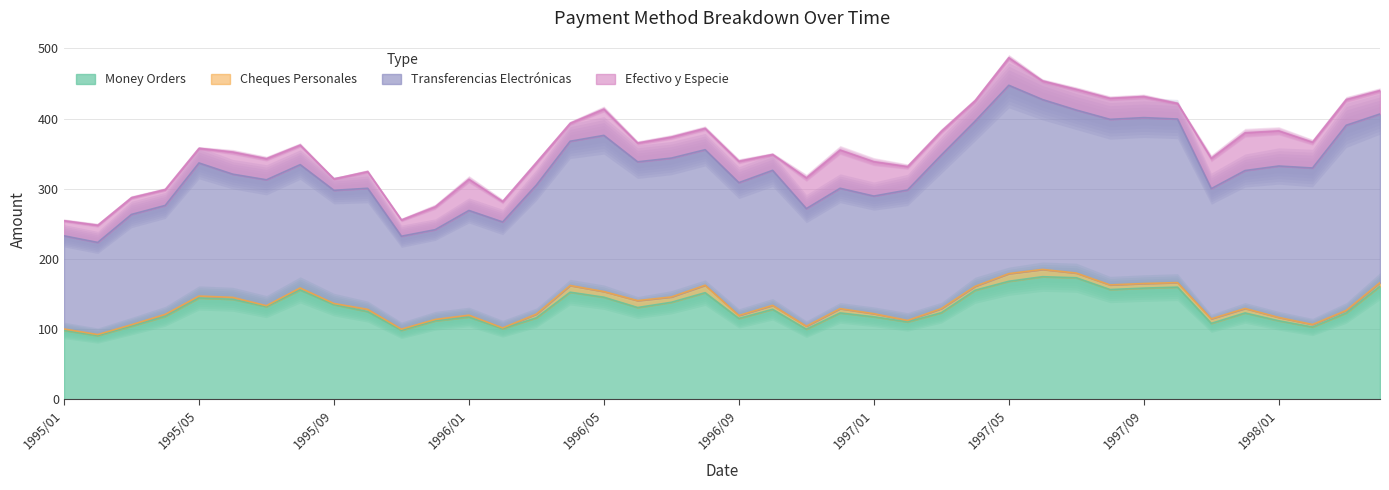

Is it true that Transferencias Electrónicas equals 167.6 at 1996/11?

True